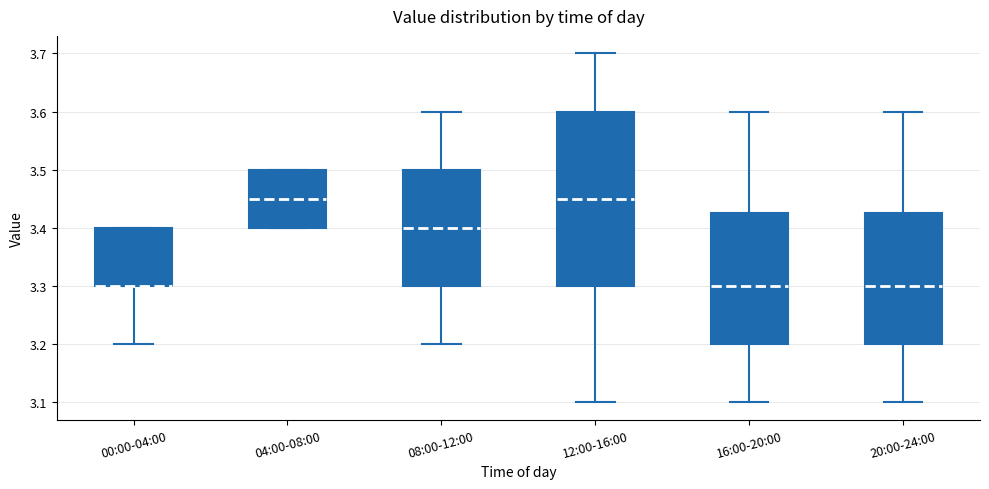

Comparing the boxes themselves (not the whiskers), which one is the tallest?

12:00-16:00